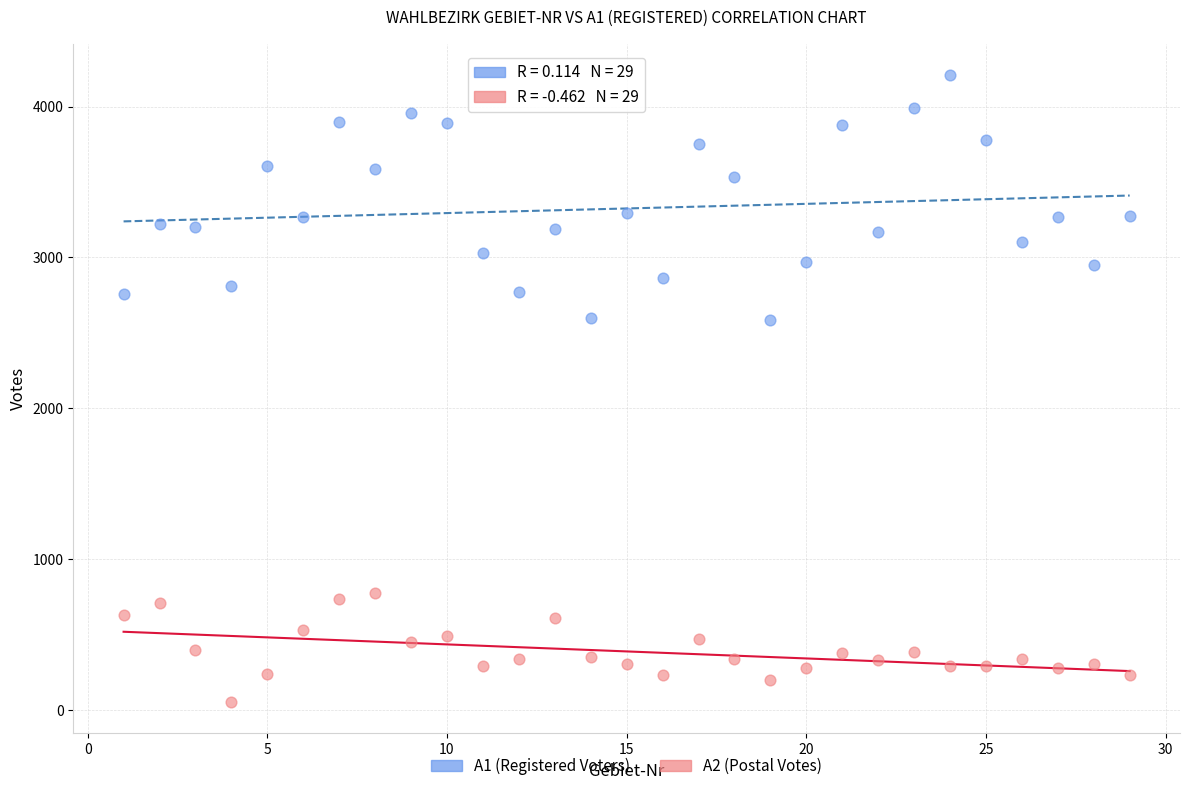

Which series reaches the minimum Y coordinate?

A2 (Postal Votes)